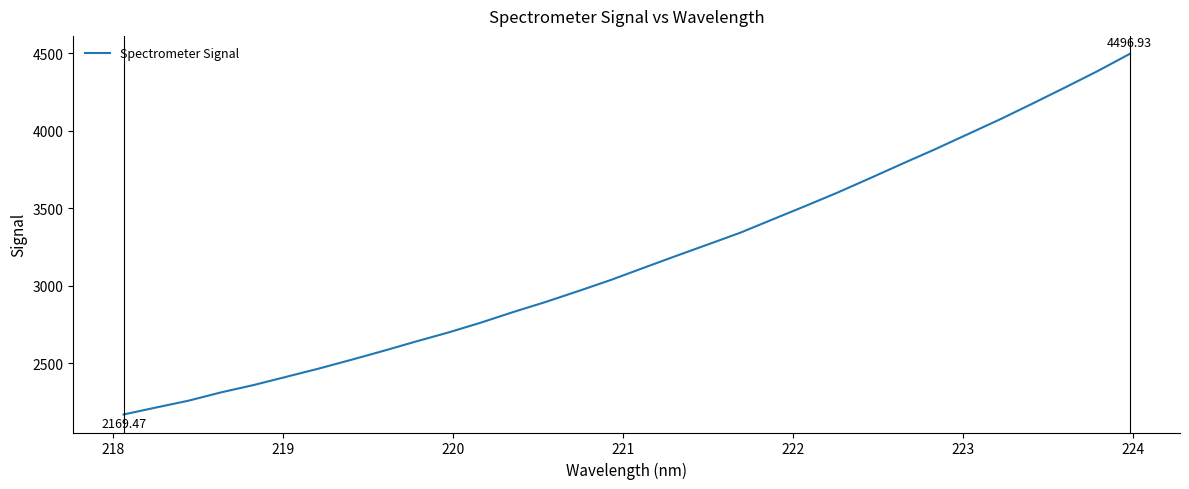

What is the difference between the maximum and minimum values?

2327.5